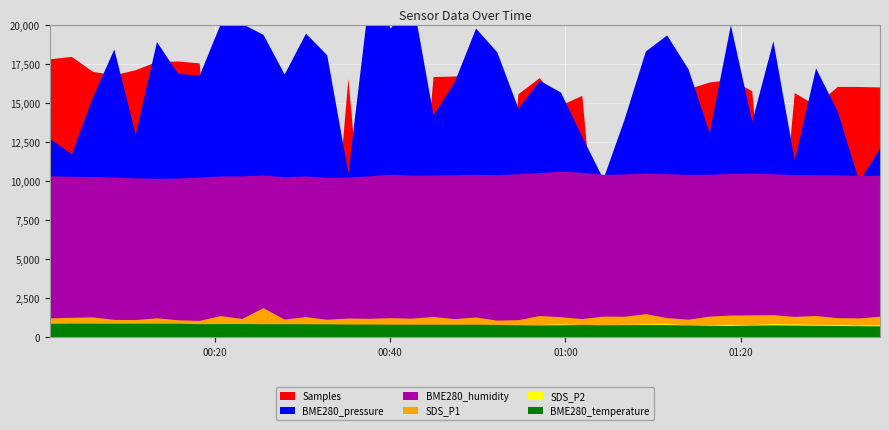

True or false: BME280_temperature and BME280_humidity cross at least once.

False